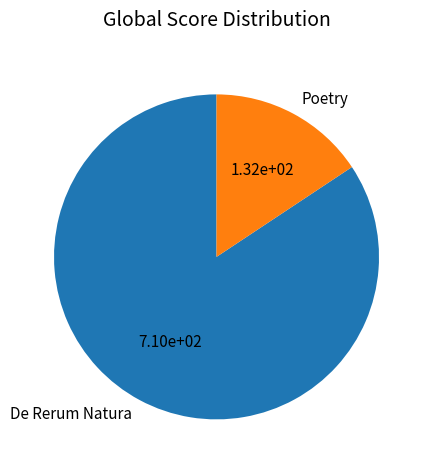

How many segments does this pie chart have?

2